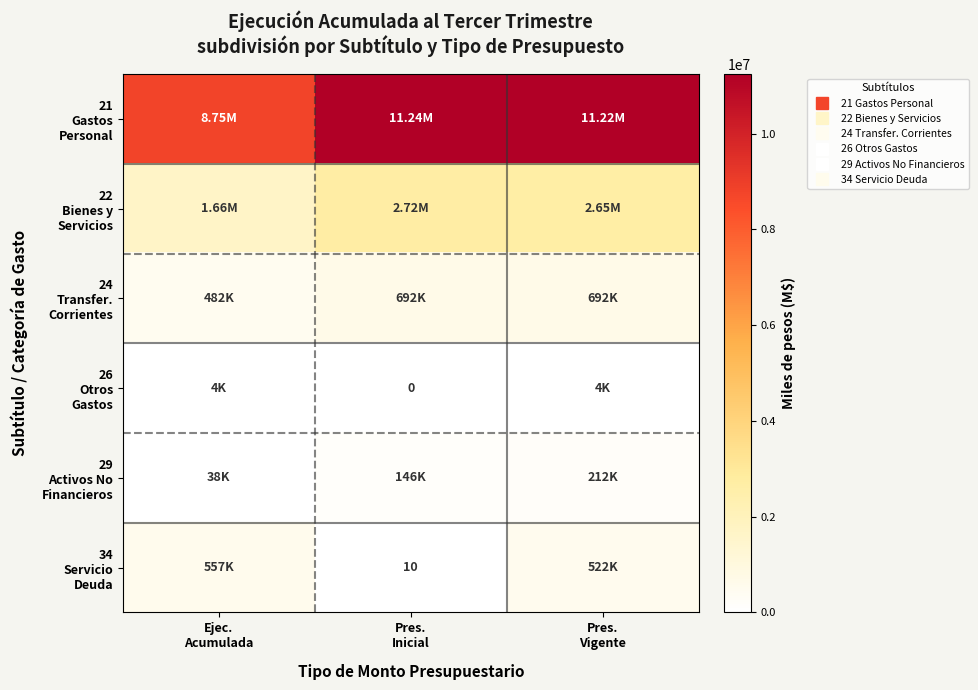

List the series in order of their peak value, lowest first.

26 Otros Gastos, 29 Activos No Financieros, 34 Servicio Deuda, 24 Transfer. Corrientes, 22 Bienes y Servicios, 21 Gastos Personal